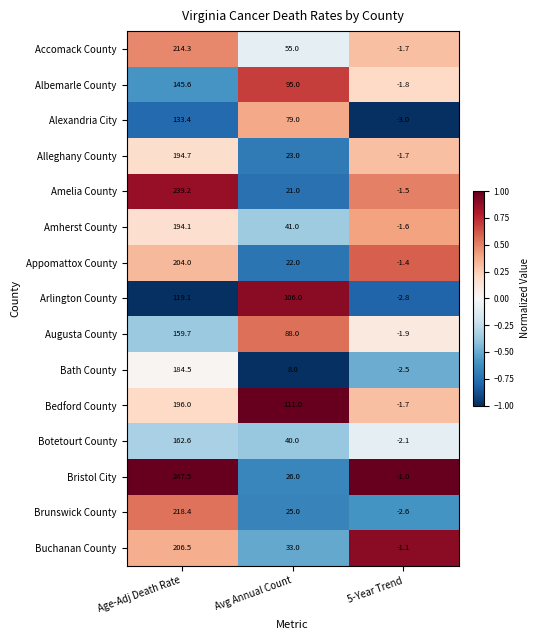

What is the difference between the Alleghany County values at Age-Adj Death Rate and 5-Year Trend?

196.4